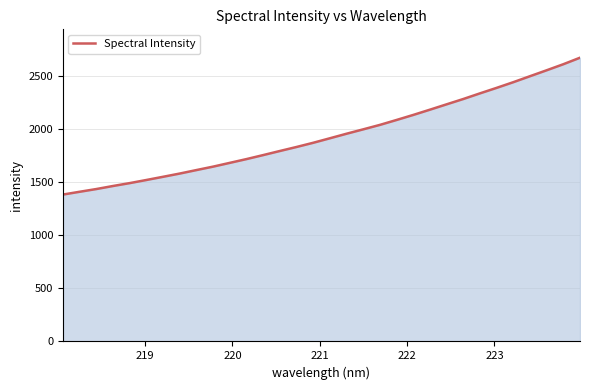

What is the difference between the maximum and second lowest values?

1262.7